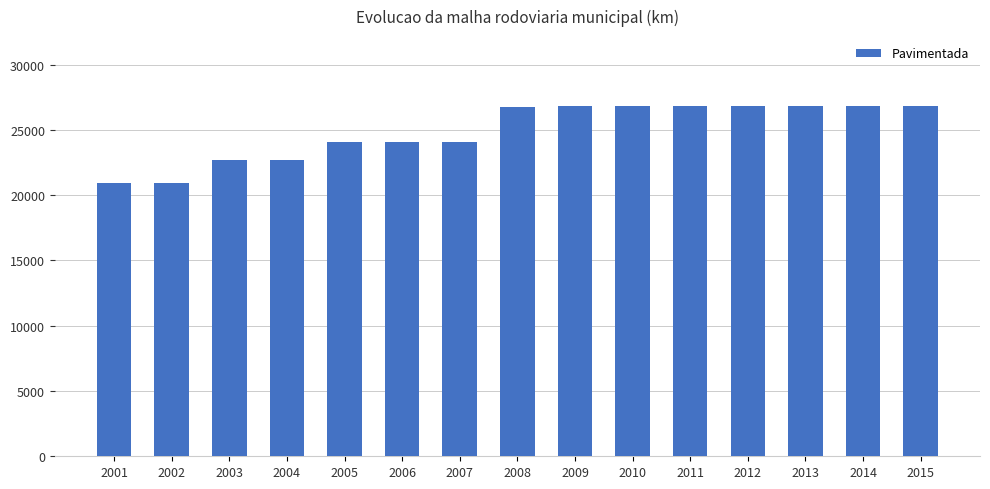

The value at 2012 is 41419.2. True or false?

False